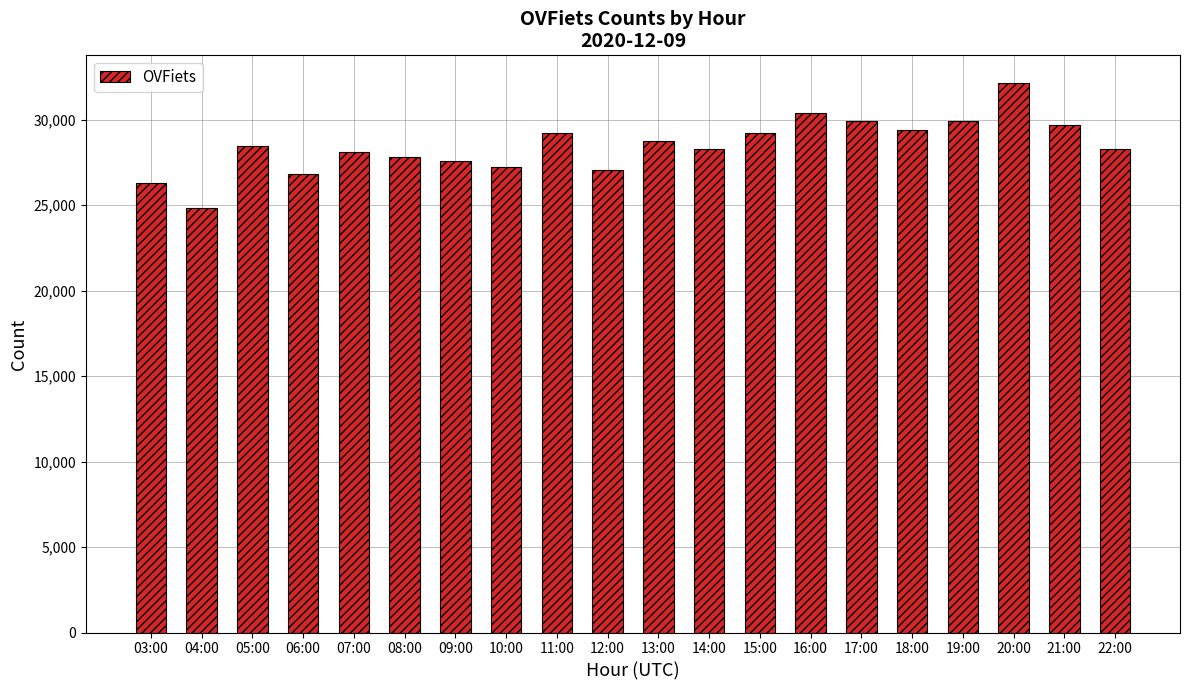

What is the label of the 7th bar from the left?

09:00